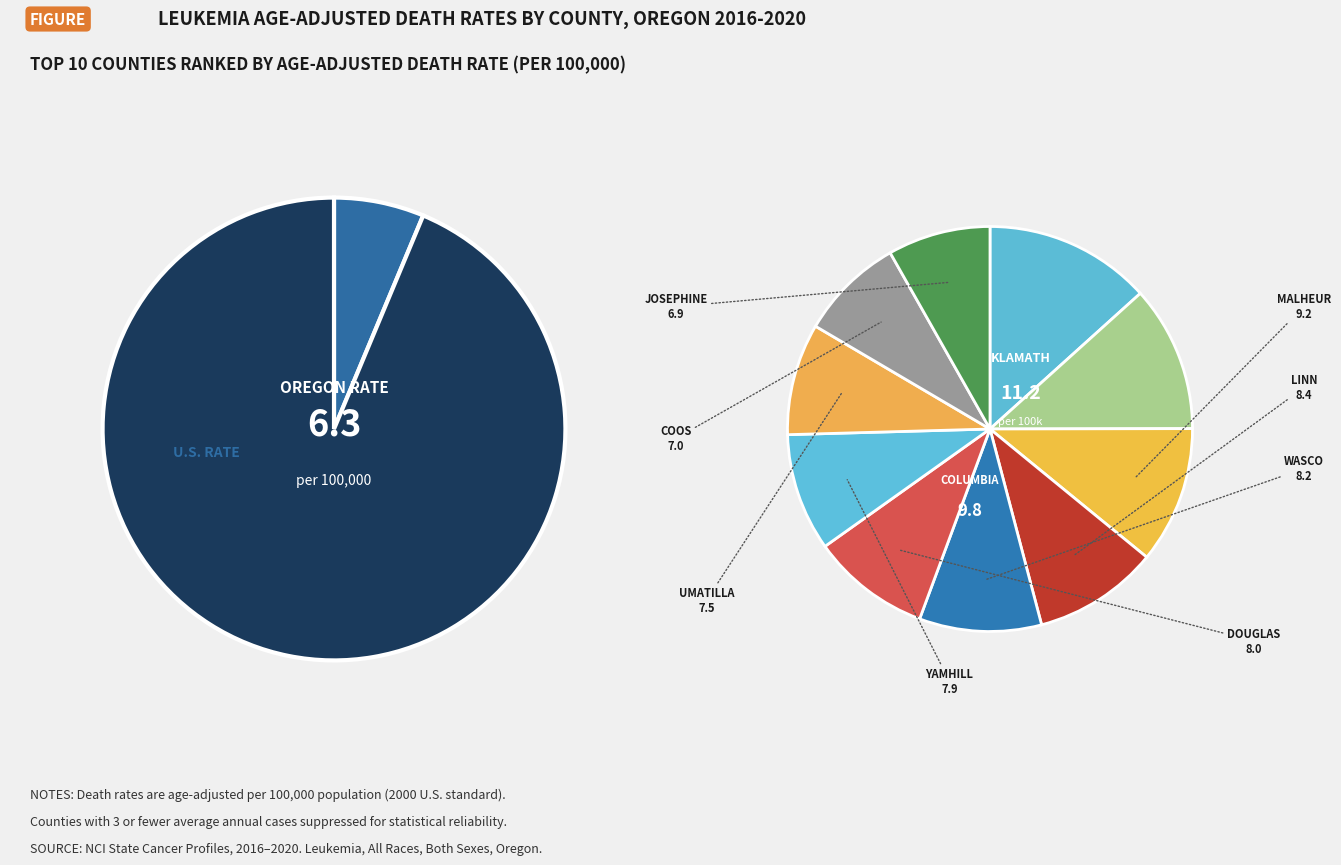

To the nearest percent, what portion does Columbia County represent?

12%